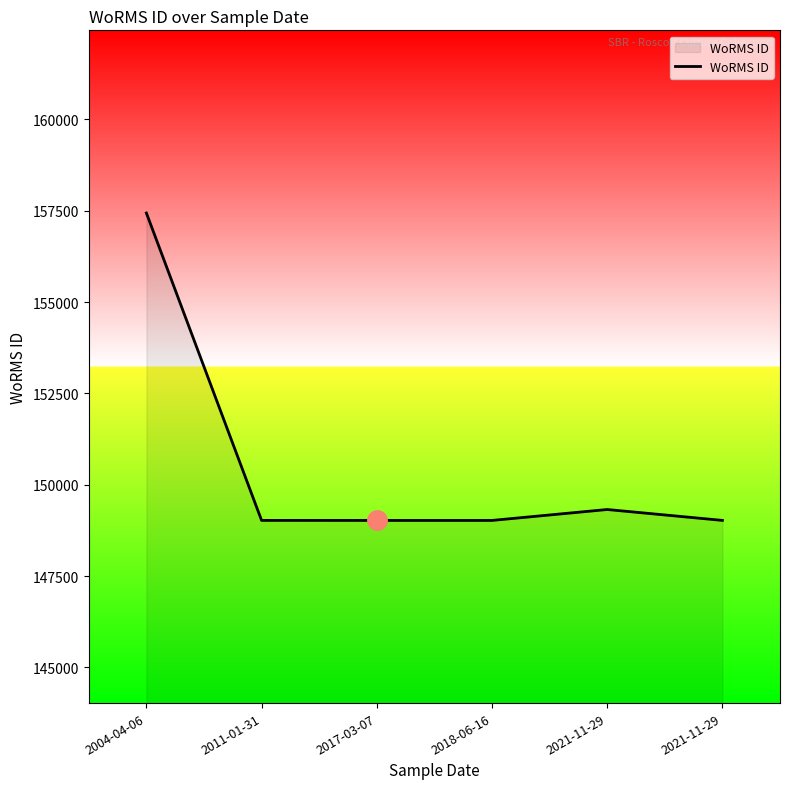

Rank the categories by value from lowest to highest.

2017-03-07, 2018-06-16, 2011-01-31, 2021-11-29, 2021-11-29, 2004-04-06